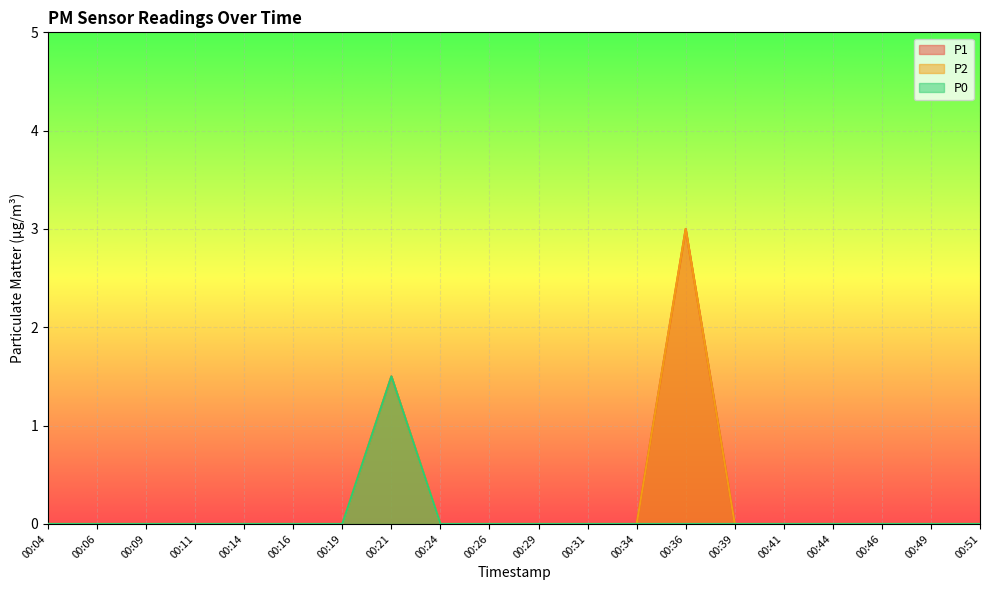

Which category has the highest value across all series?

00:36